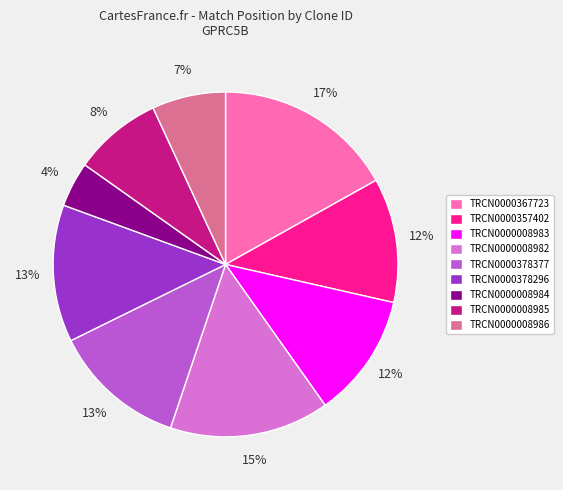

To the nearest percent, what is the average slice percentage?

11%